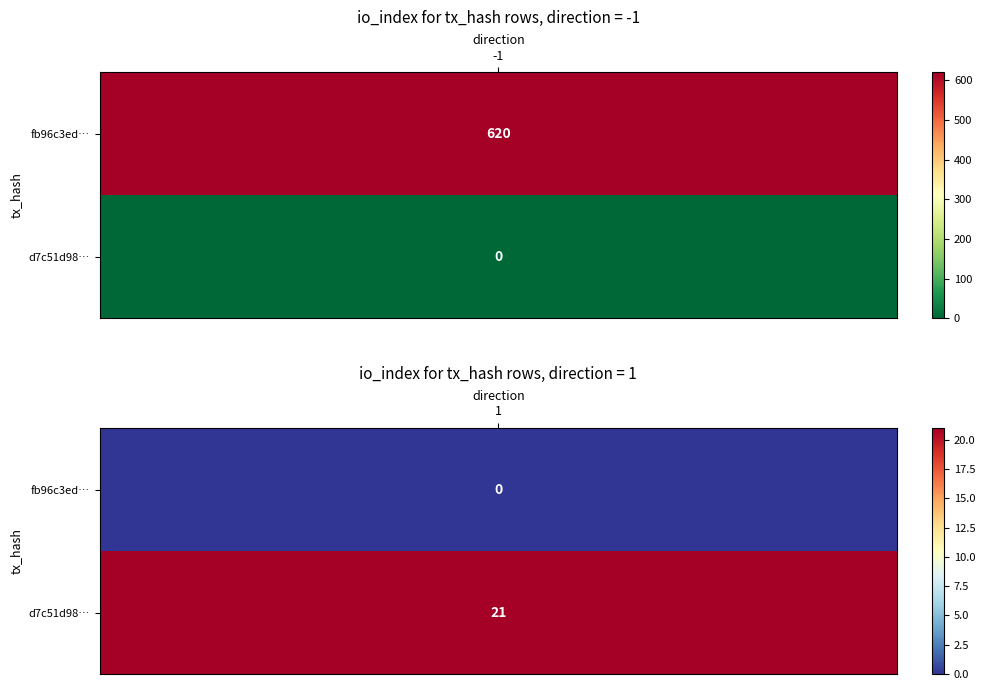

Rank the series by their average value, from lowest to highest.

d7c51d9842c2cfe6d46ebf2e5a4226f85c81180, fb96c3edb15bf93205c9979a0c5766cee0cb65d